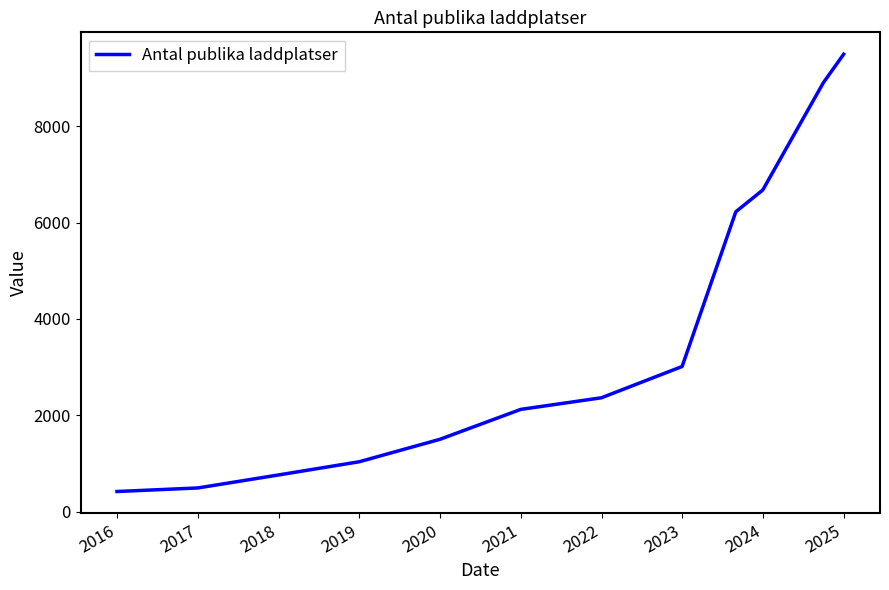

What is the greatest value displayed?

9500